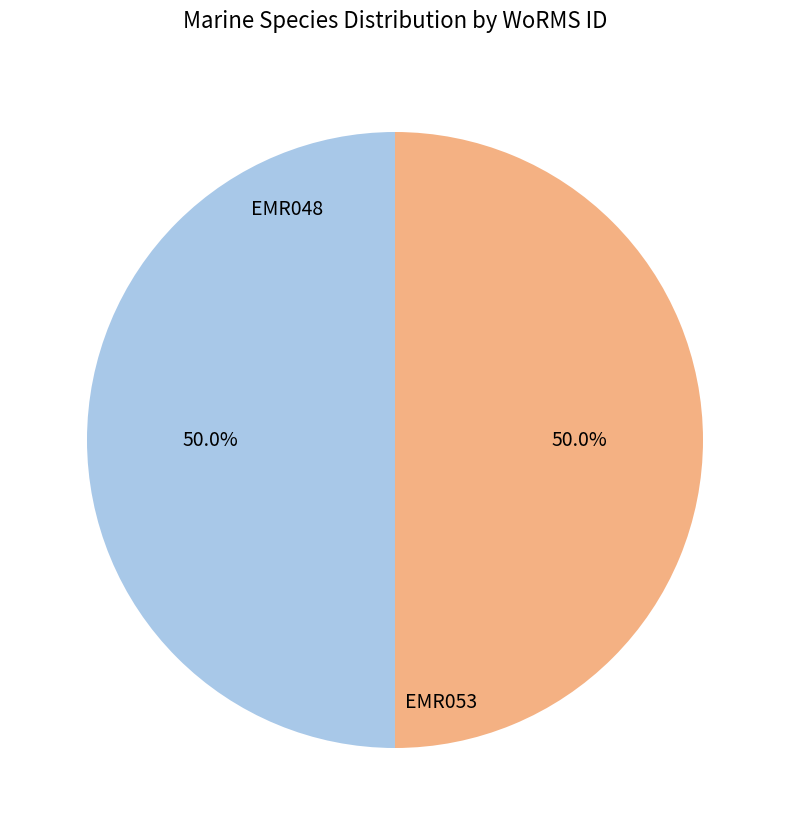

What portion of the pie excludes EMR048?

50.0%